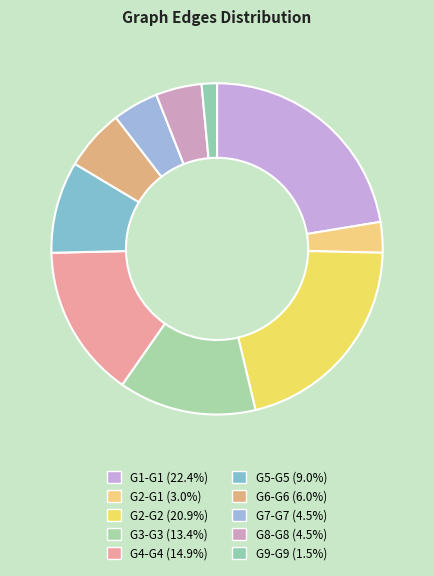

What is the ratio of the value at G2-G1 to the value at G1-G1?

0.1